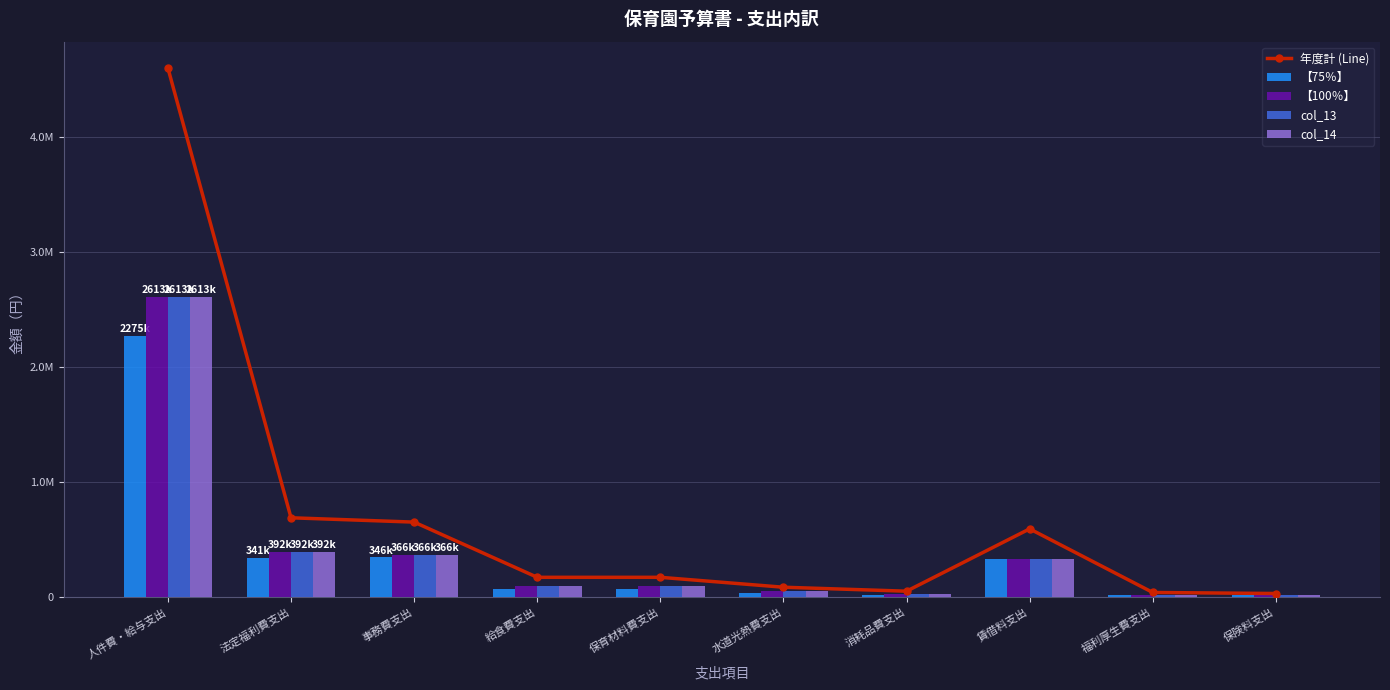

Which series has the largest range (max minus min)?

年度計 (Line)